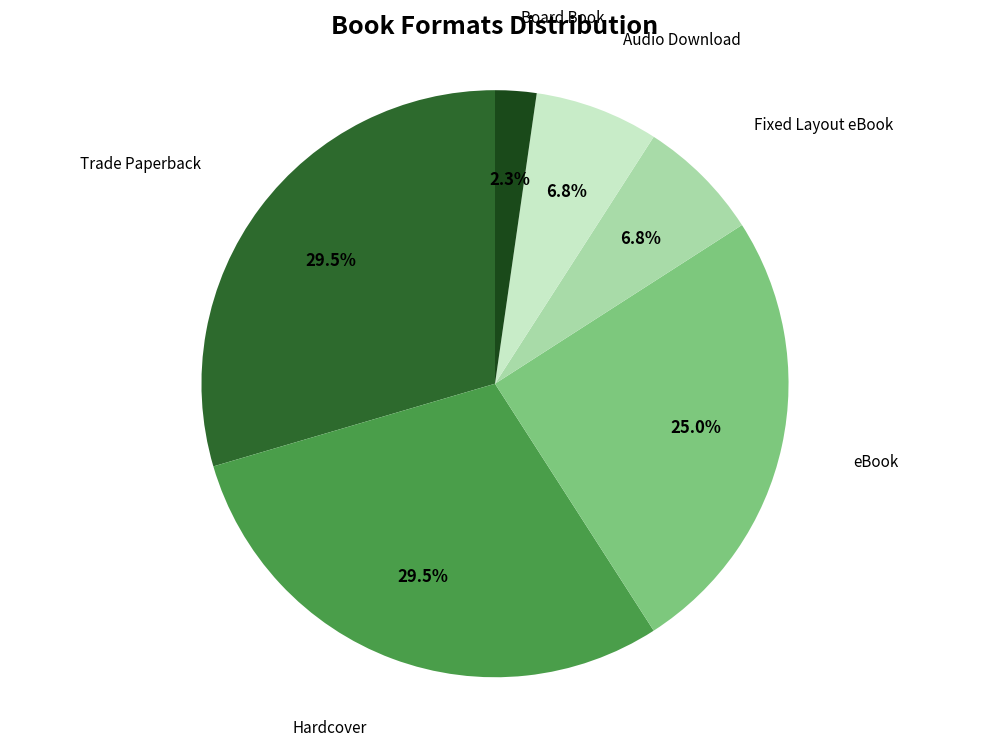

How many slices are in this pie chart?

6